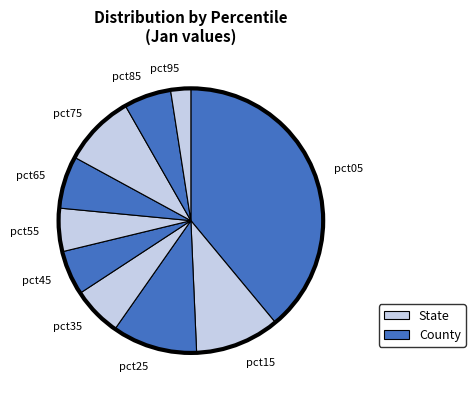

True or false: pct05 accounts for 39% of the total.

True